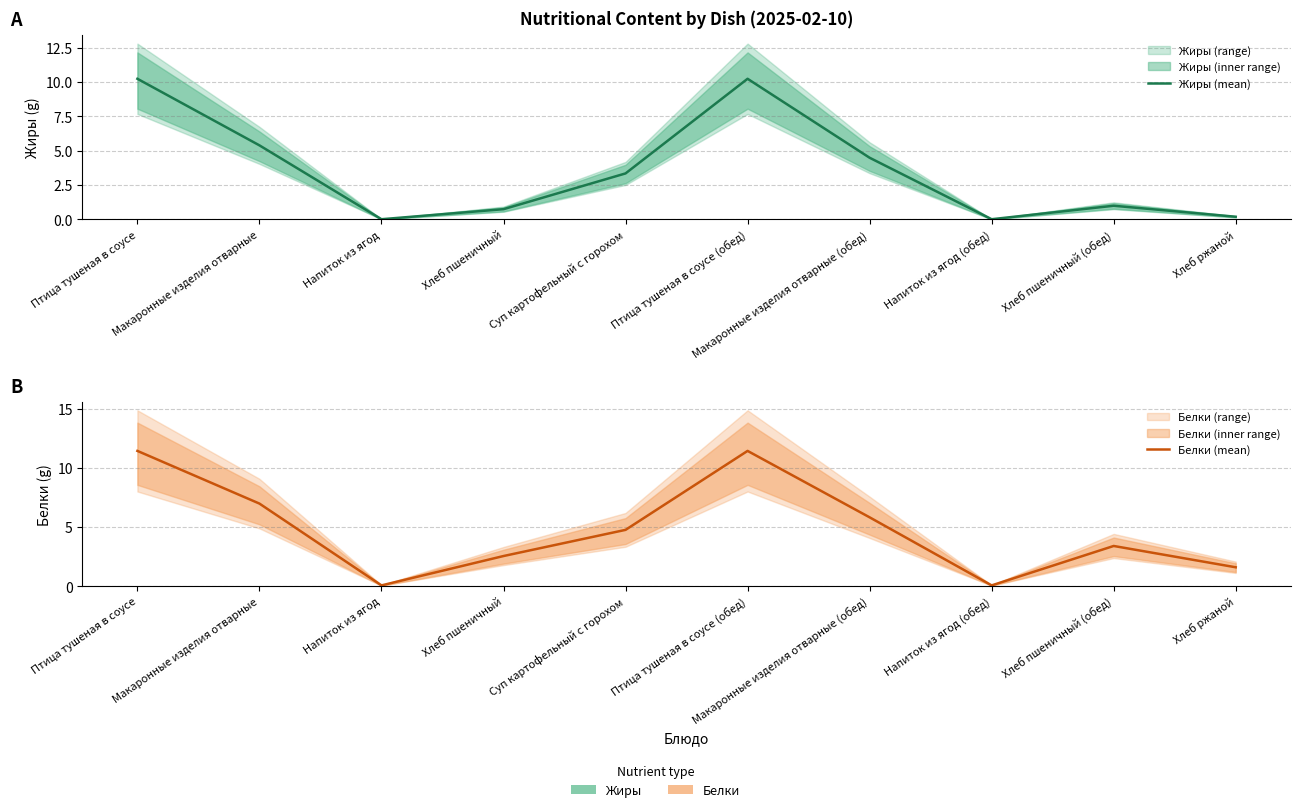

True or false: Жиры (mean) and Белки (mean) intersect in this chart.

False